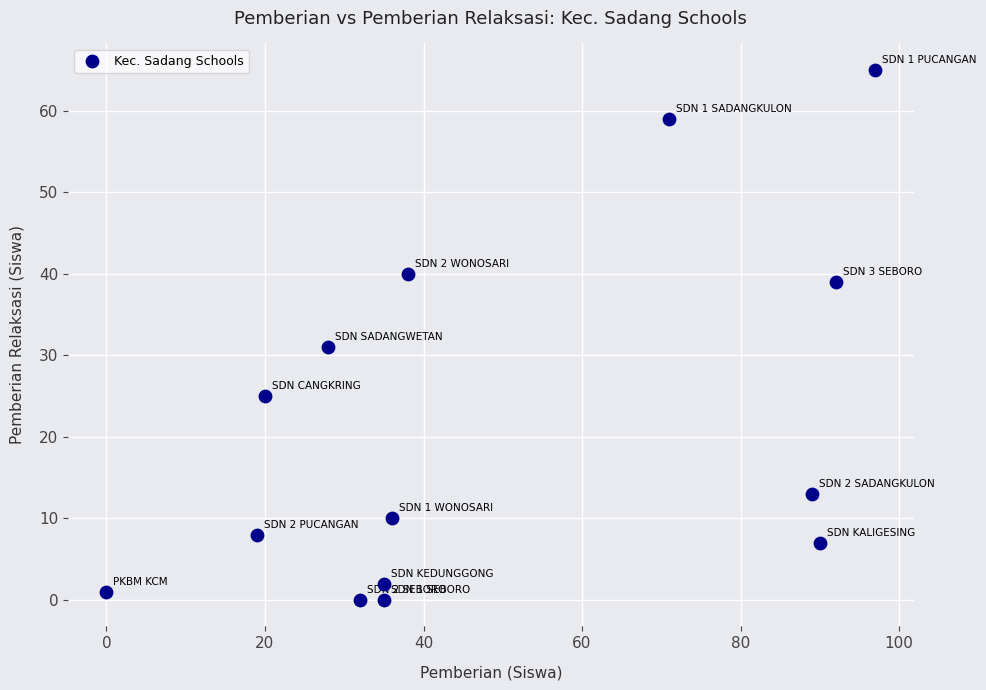

What Y value in the scatter plot is closest to 32?

31